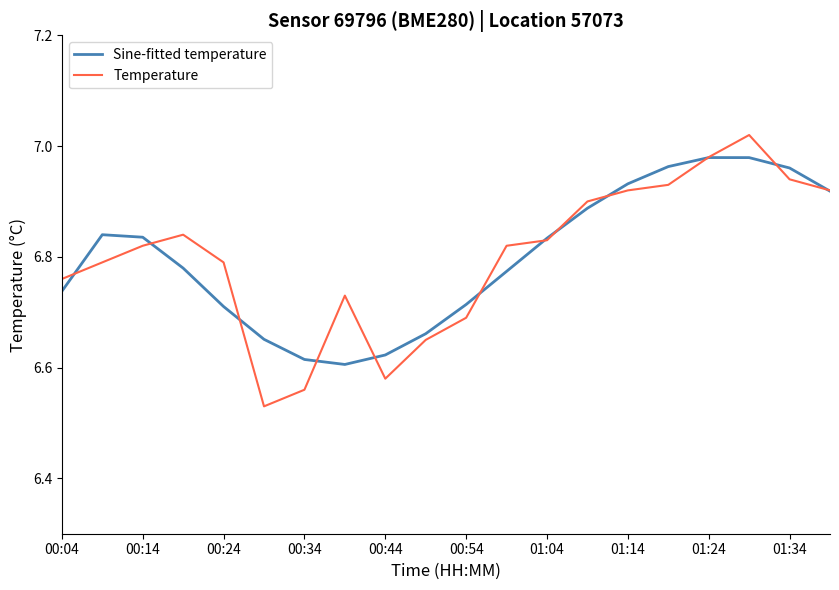

Rank the series by their maximum value, from lowest to highest.

Sine-fitted temperature, Temperature